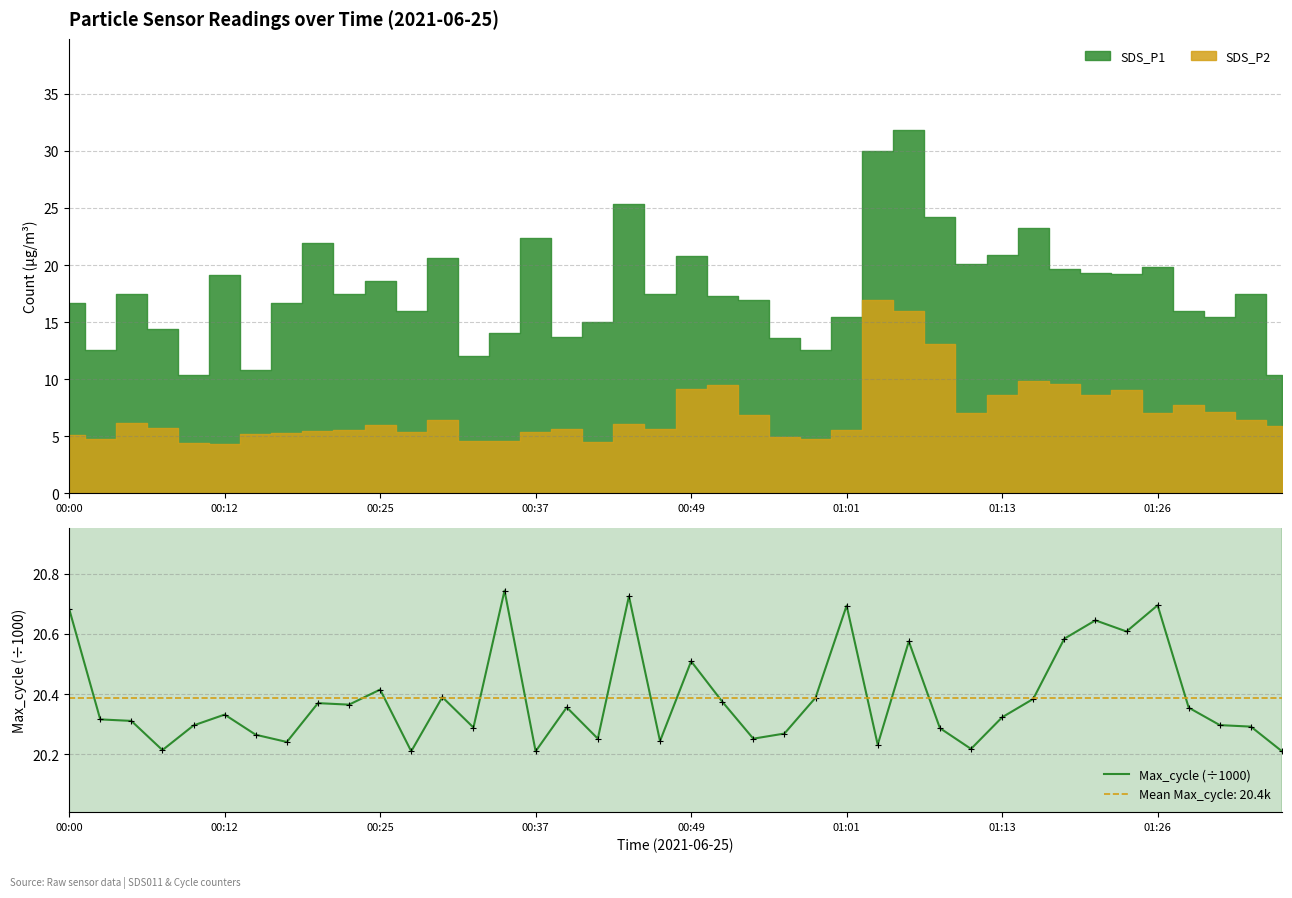

Which has a higher value, 39 or 8?

8